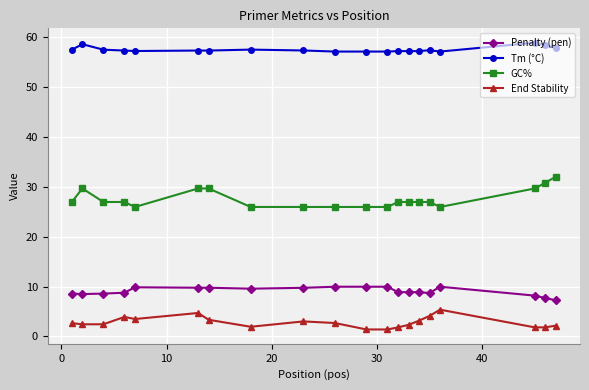

What is the value of the End Stability point at the 11th from the left?

1.4